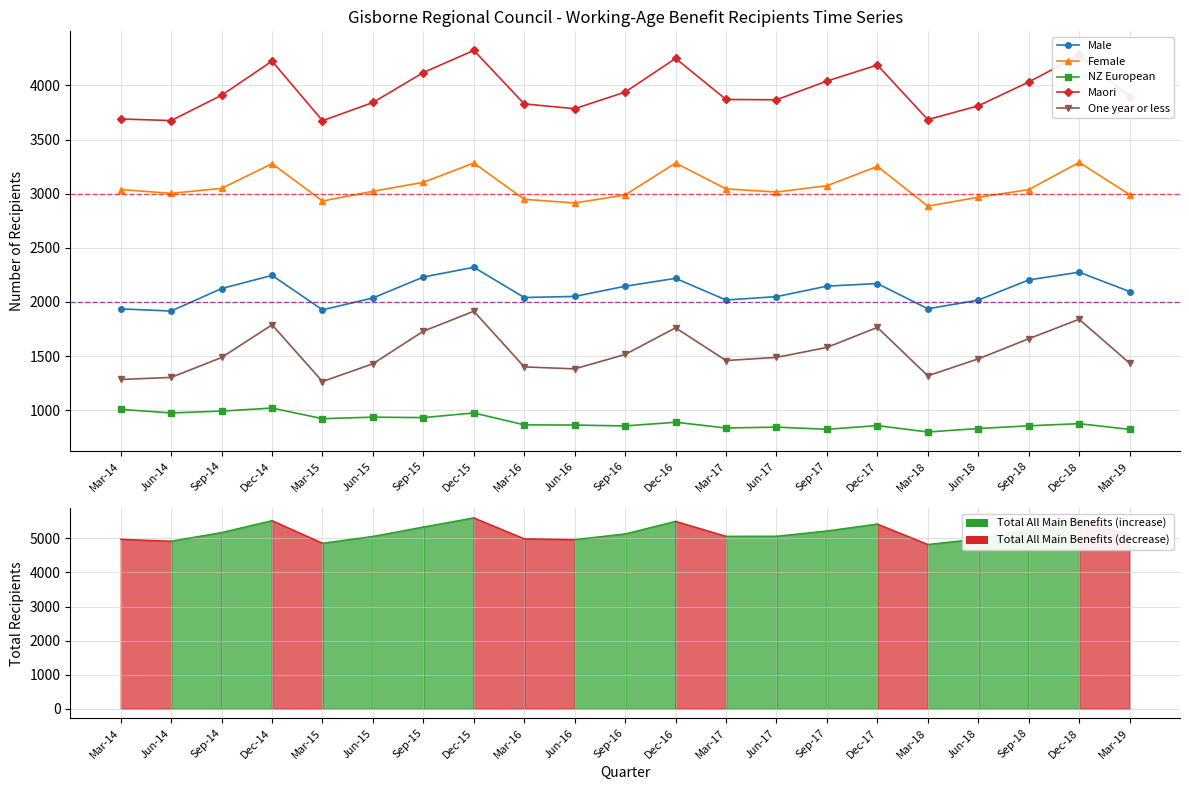

At which label does Male reach its minimum?

Jun-14